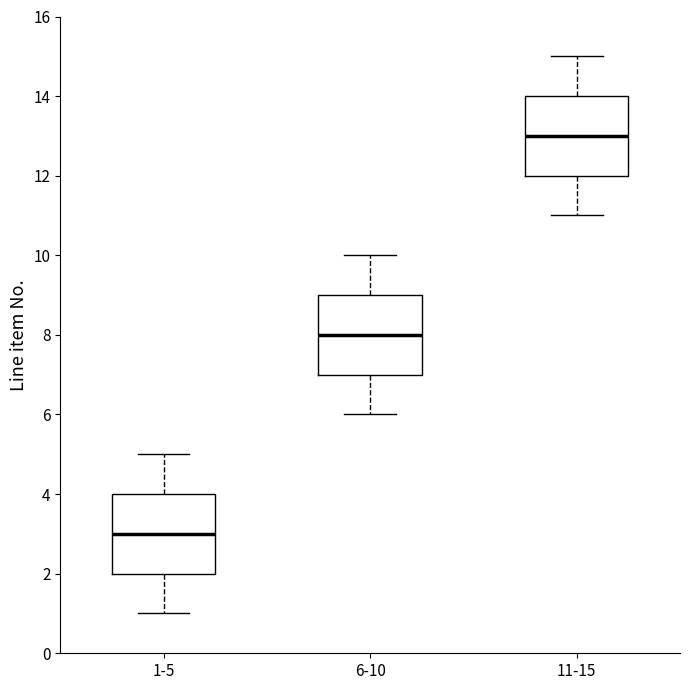

Where does the lower whisker of the box for 11-15 end on the y-axis? The values are not printed on the chart, so give them approximately, as read against the axis.

11